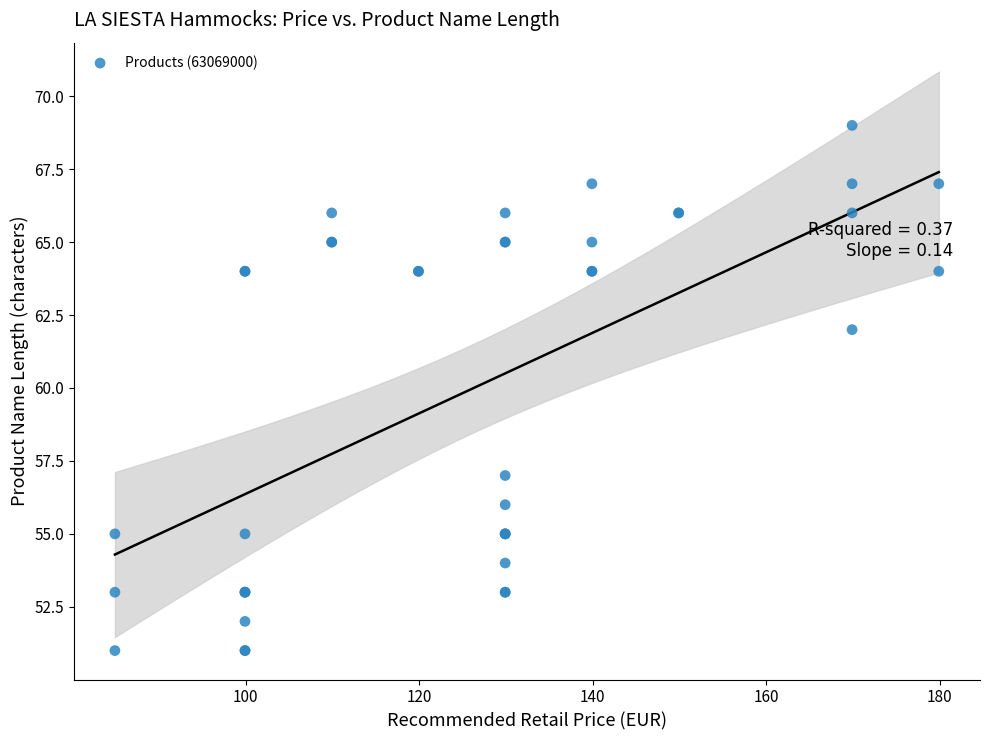

What Y value in the scatter plot is closest to 60?

62